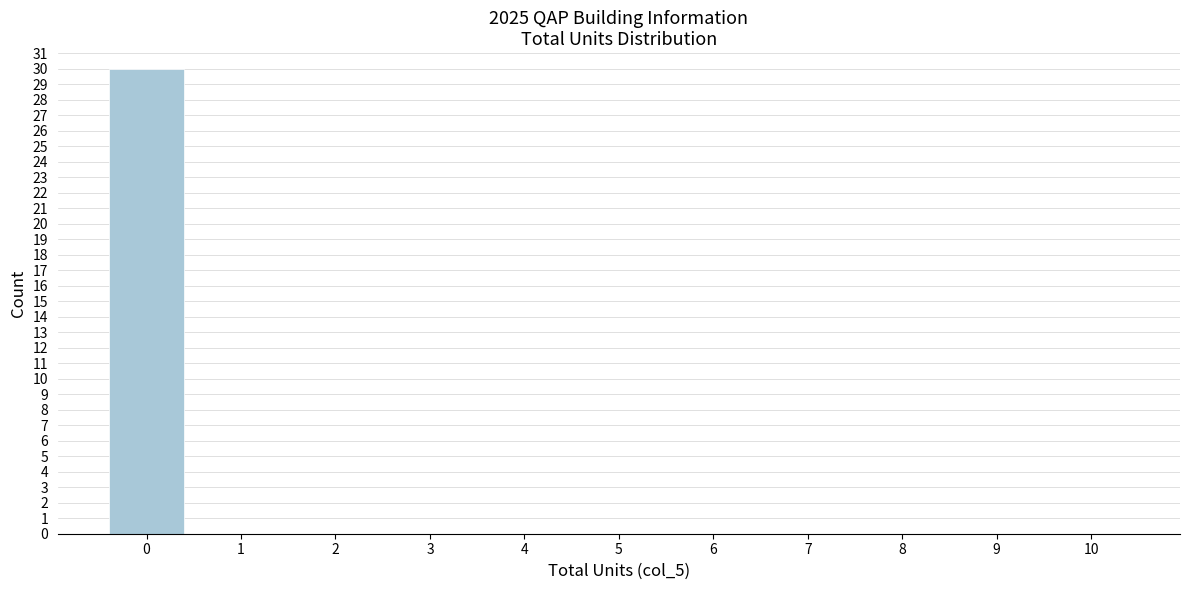

Reading left to right, what are all the values shown in this chart?

0=30	1=0	2=0	3=0	4=0	5=0	6=0	7=0	8=0	9=0	10=0